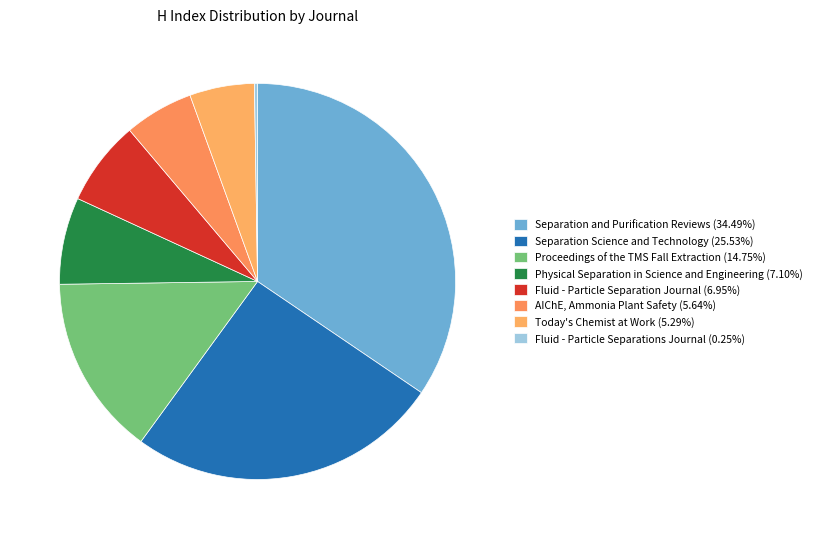

What percentage do Fluid - Particle Separation Journal and Today's Chemist at Work together represent?

12.2%